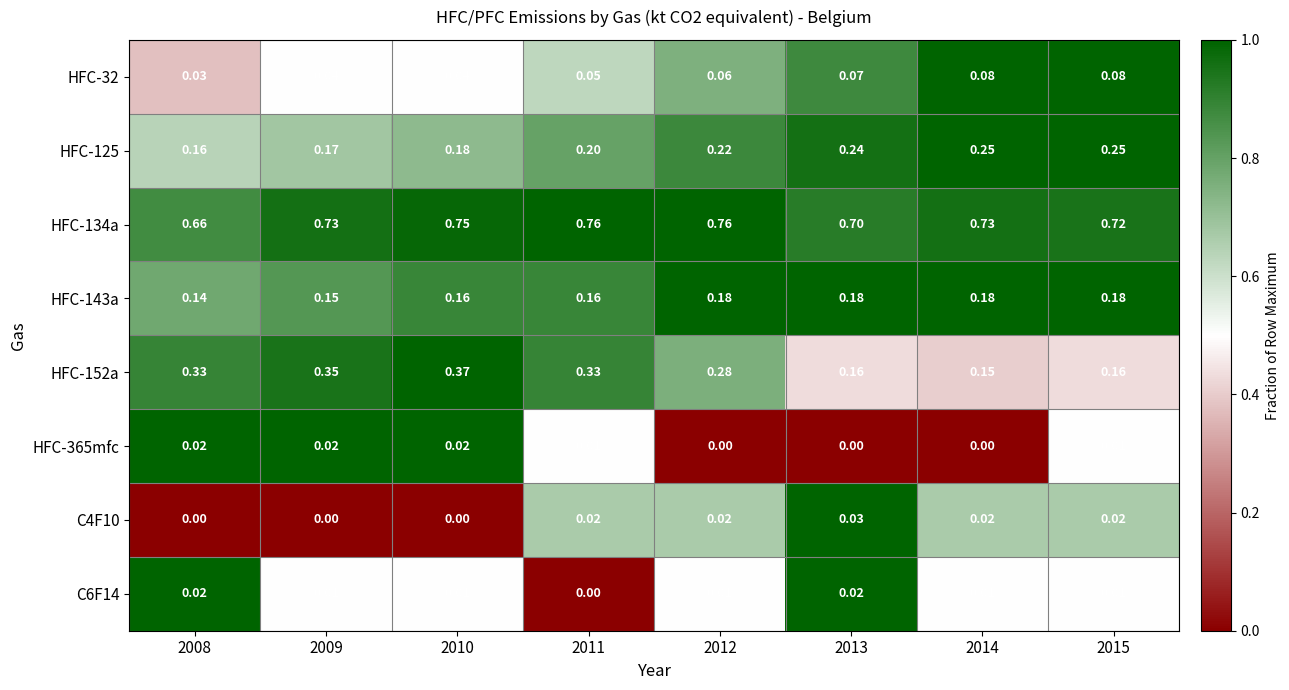

Is the value of C4F10 at 2014 greater than the value of HFC-32 at 2011?

No